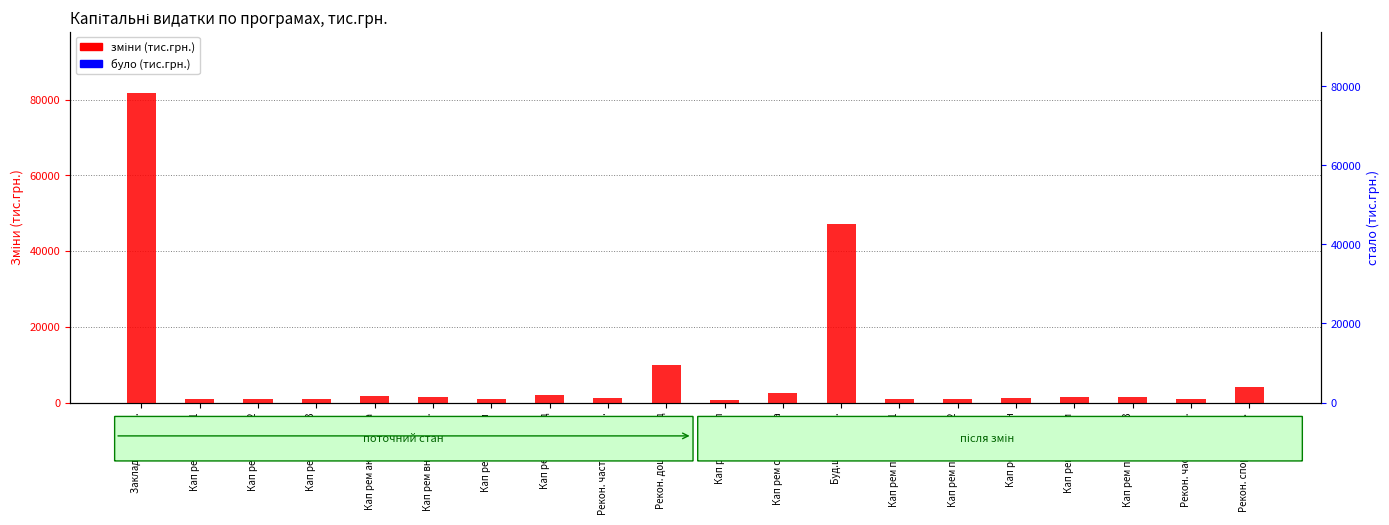

The зміни (тис.грн.) series shows 1080.1 at Кап рем актова зала. True or false?

False